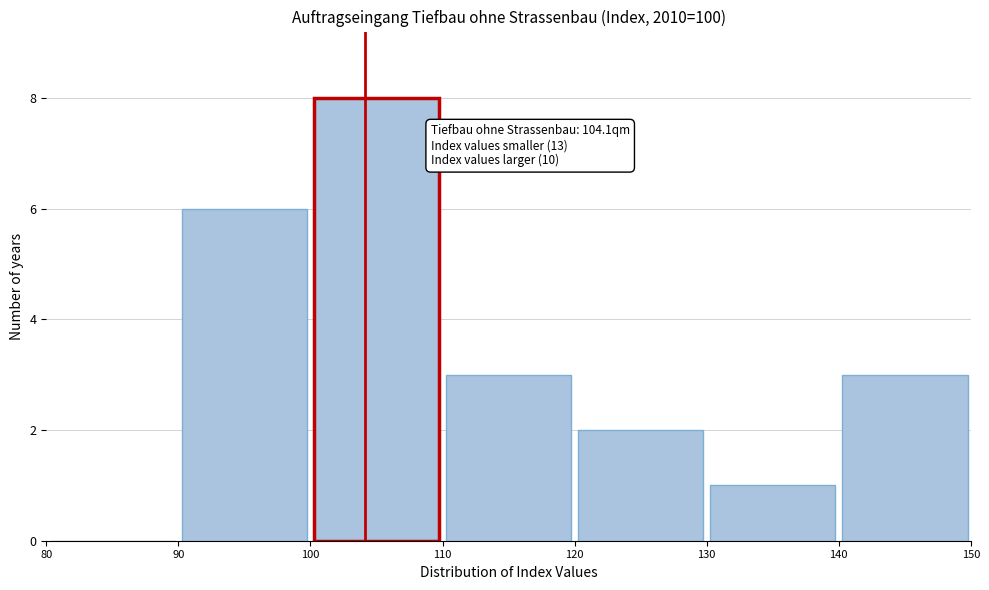

Over which range of the x-axis is the bar tallest?

100 to 110